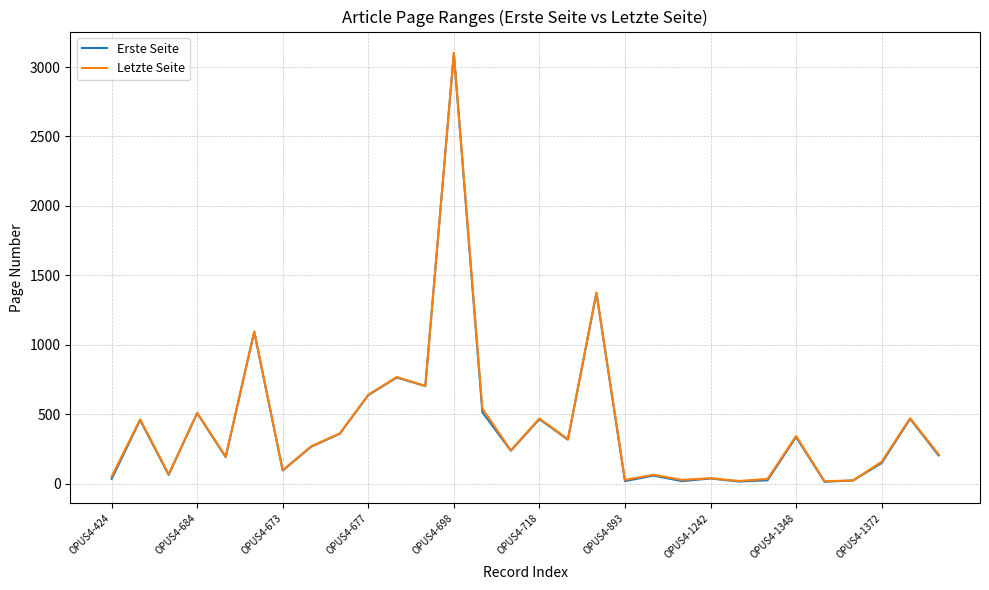

What is the minimum value shown in the chart?

14